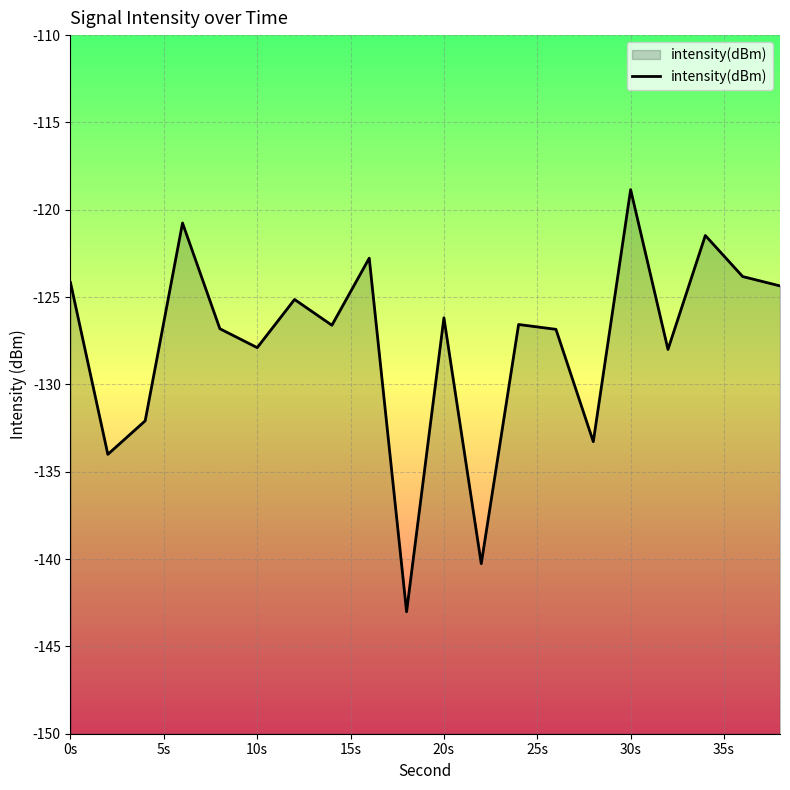

The value at 30s is -184.4. True or false?

False